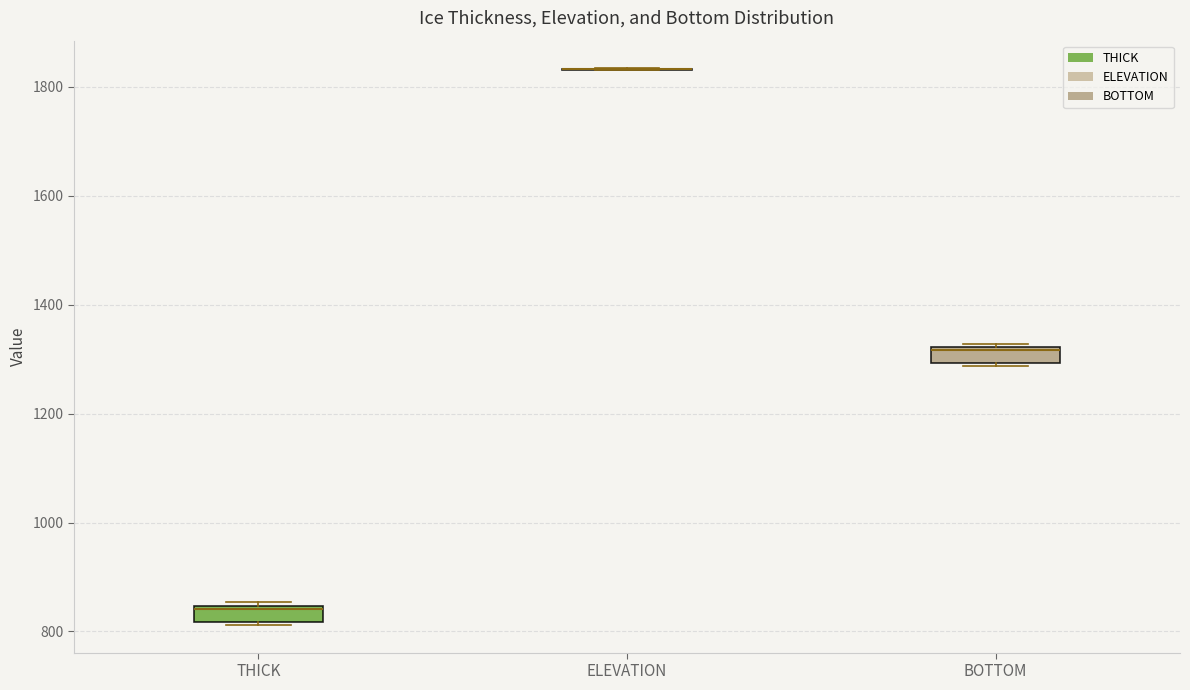

Where is the lower edge of the box for BOTTOM on the y-axis? The values are not printed on the chart, so give them approximately, as read against the axis.

1300